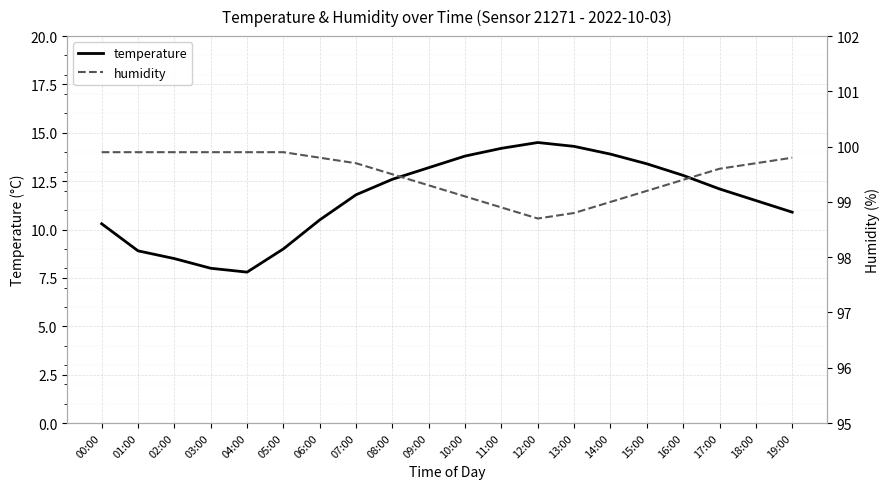

At 18:00, list the series in order from smallest to largest.

temperature, humidity